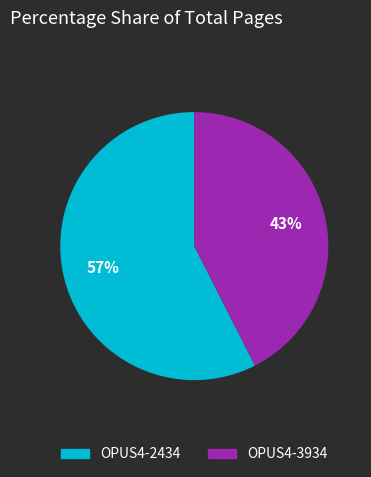

Rank the categories by value from lowest to highest.

OPUS4-3934, OPUS4-2434